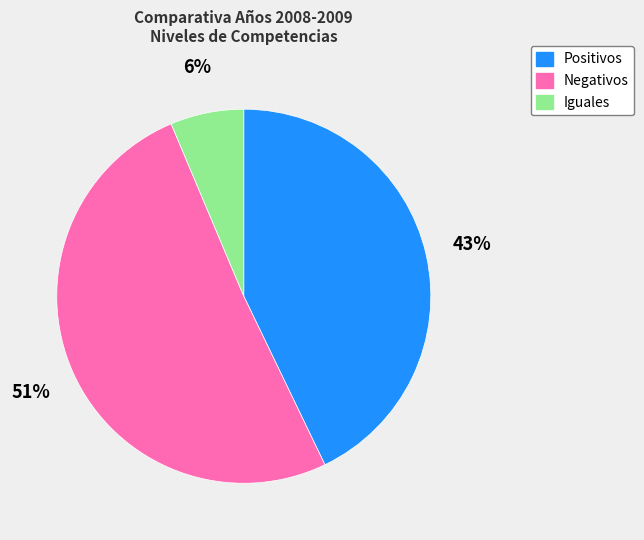

To the nearest percent, what is the average slice percentage?

33%